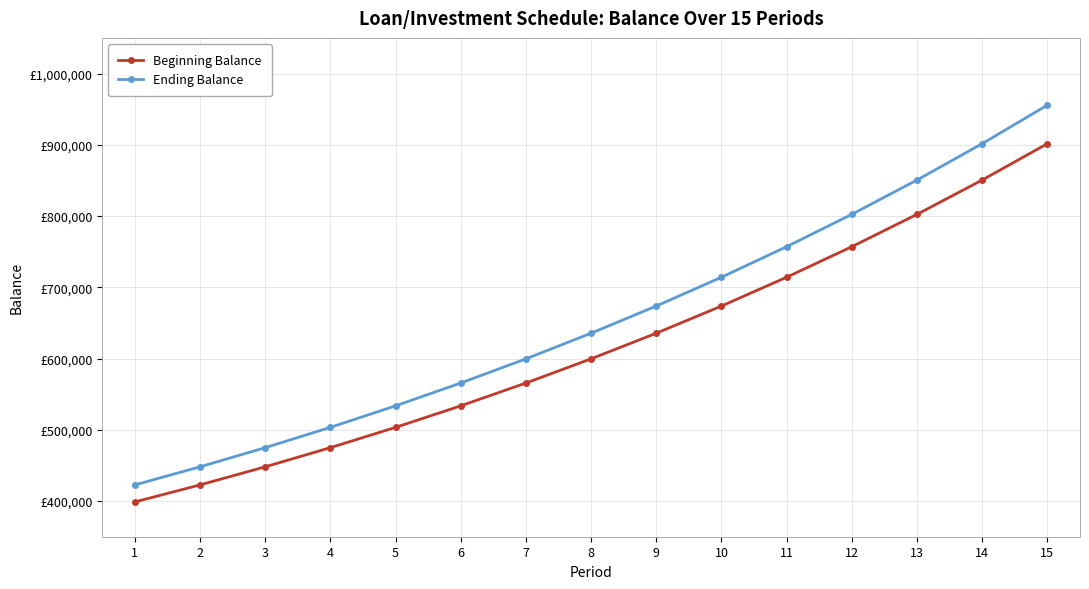

True or false: Ending Balance and Beginning Balance cross at least once.

False